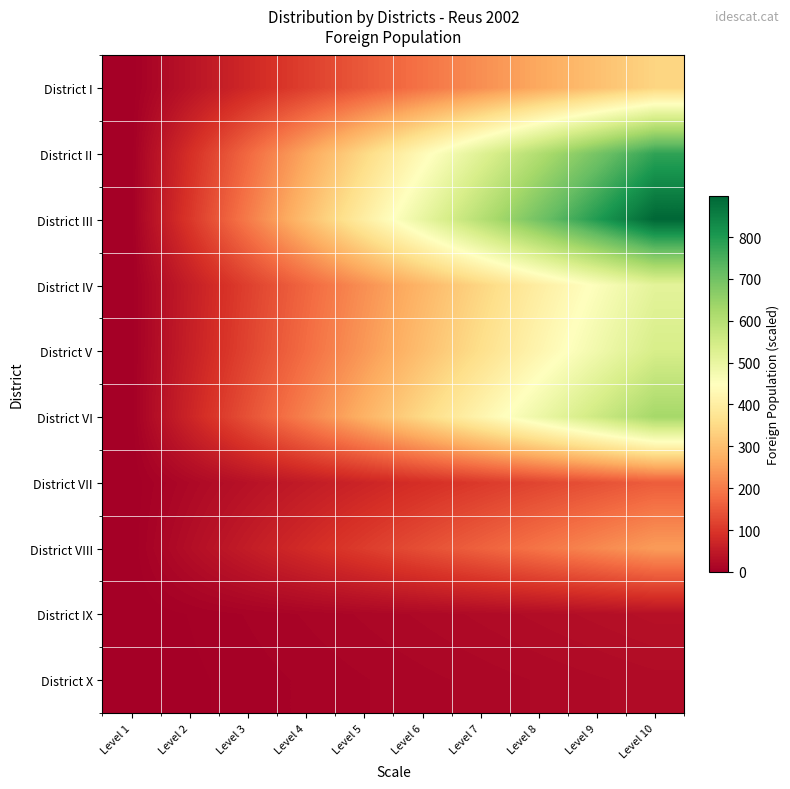

What is the difference between the highest and lowest values at Level 4?

291.3